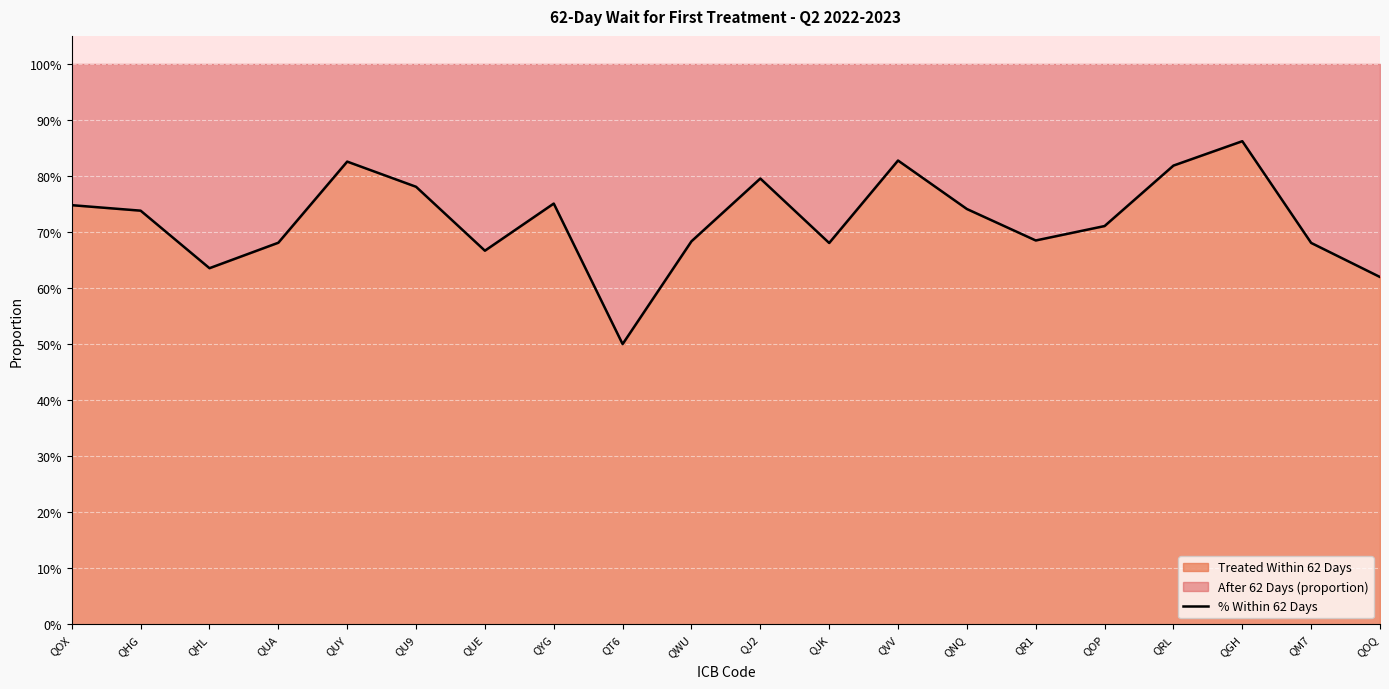

True or false: there are more than 0 points higher than both neighbors.

True